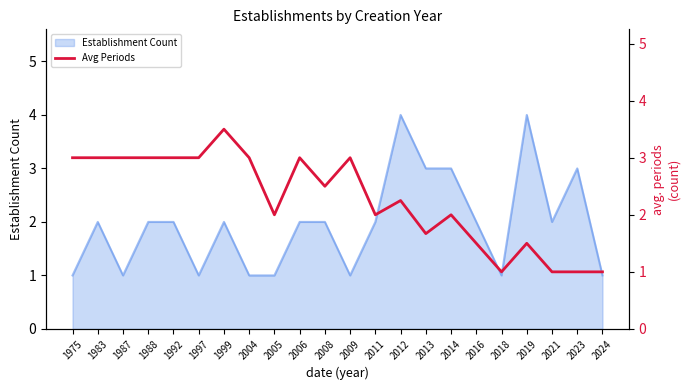

At which category does the chart reach its minimum across all series?

2018